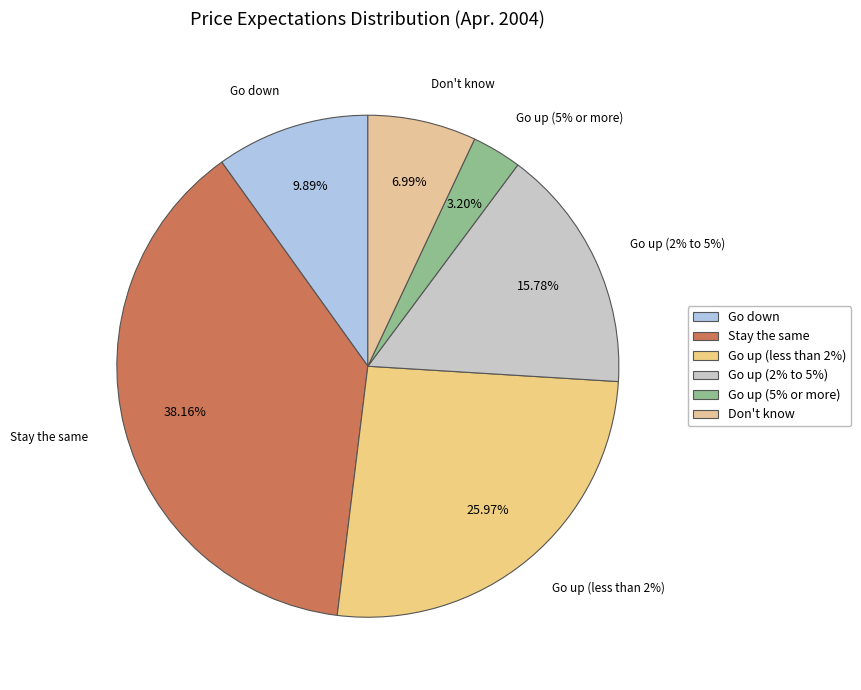

Approximately how many times larger is the value at Go up (5% or more) compared to Go up (less than 2%)?

0.1